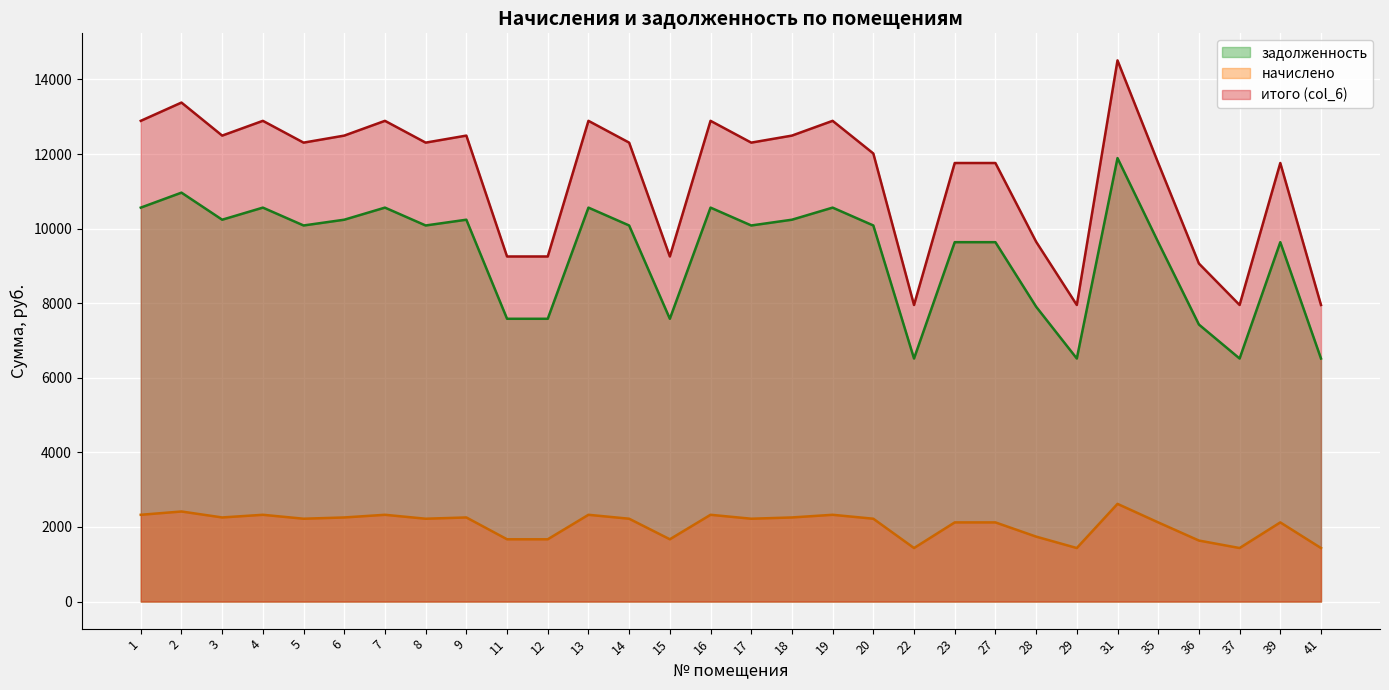

True or false: итого (col_6) and задолженность cross at least once.

False